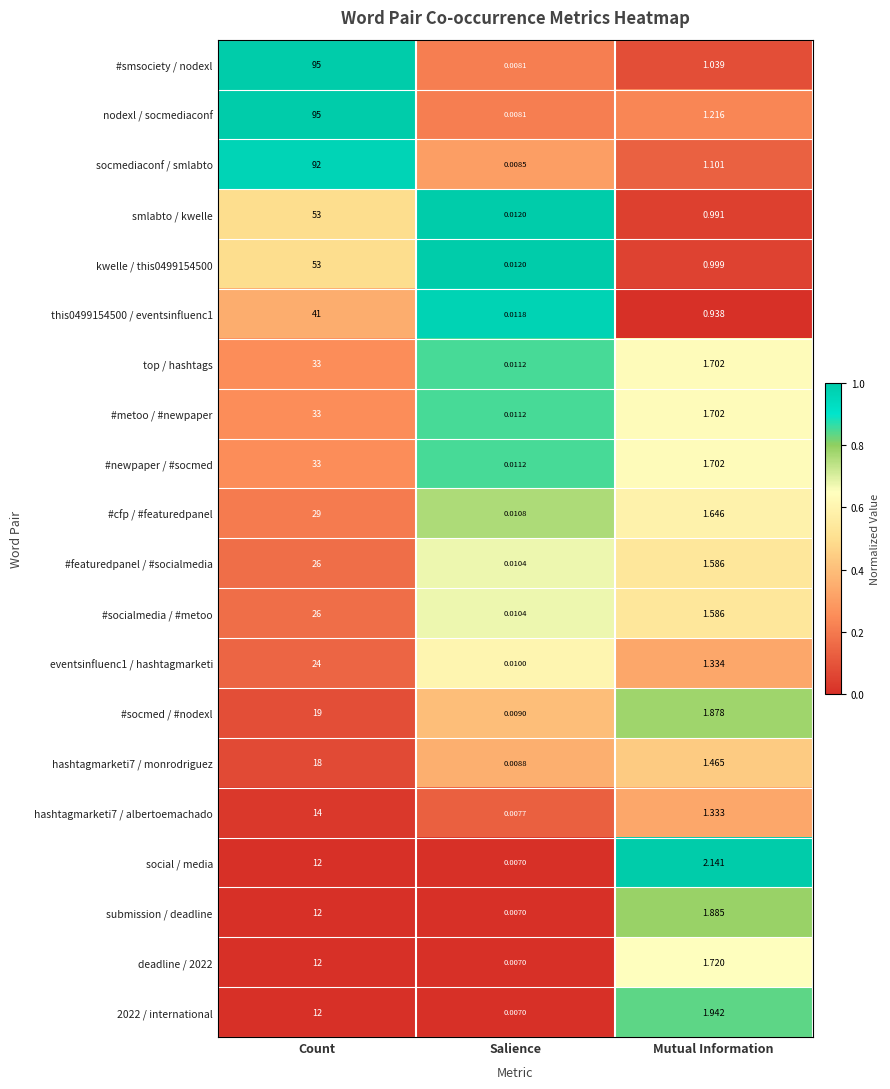

Between Salience and Mutual Information, which series saw the biggest shift?

social / media